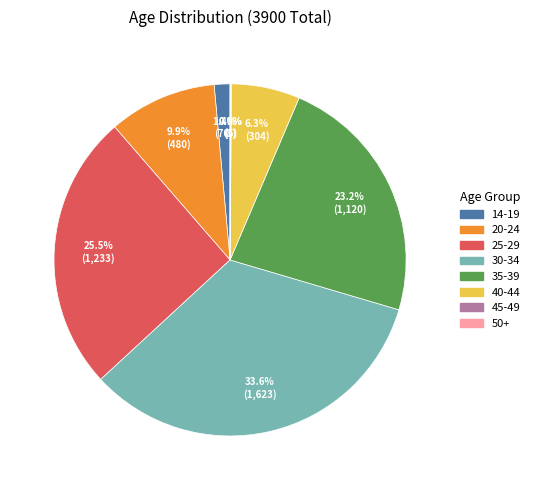

Combined, do 35-39 and 30-34 account for over 50%?

Yes